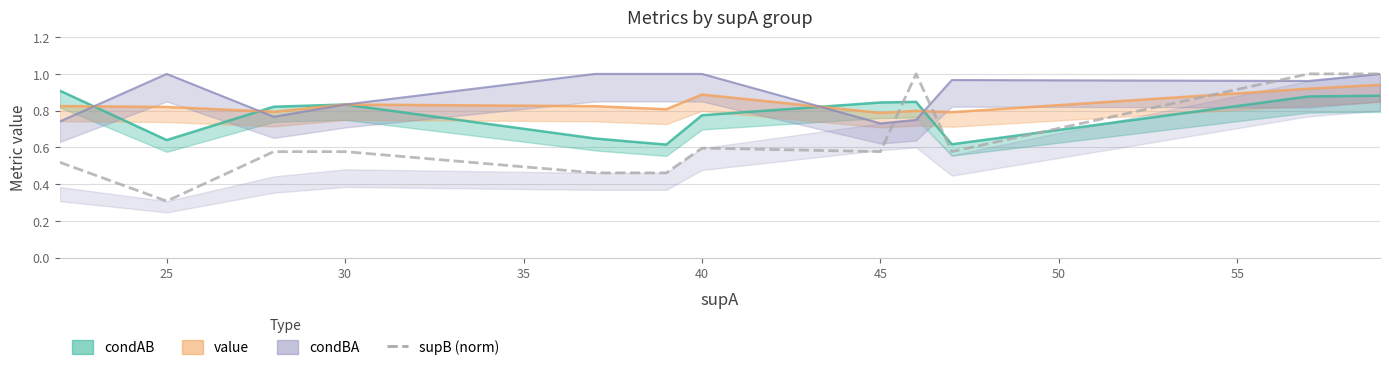

Count the values in the range 0 to 1.

13